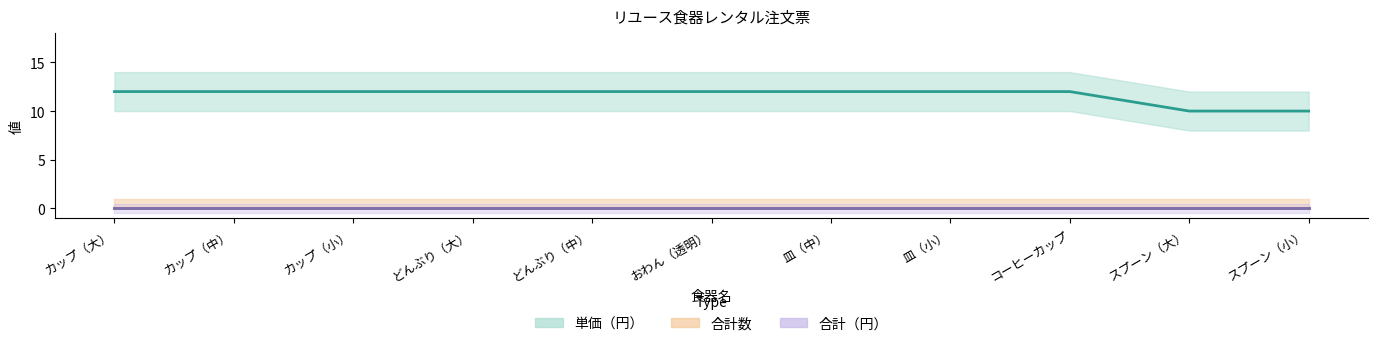

Is this an area chart (filled region under the line)?

No